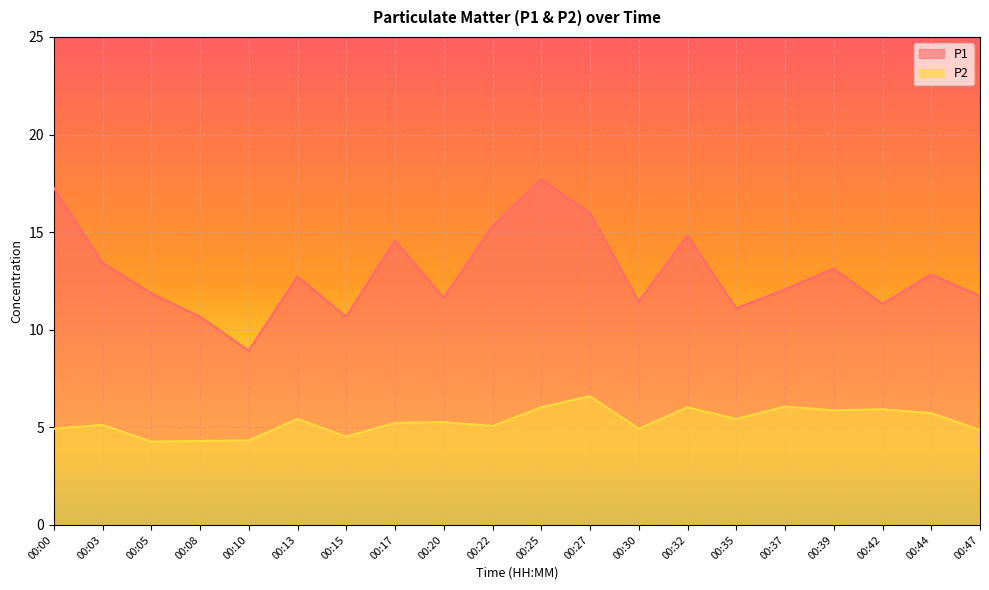

Which series has the largest range (max minus min)?

P1